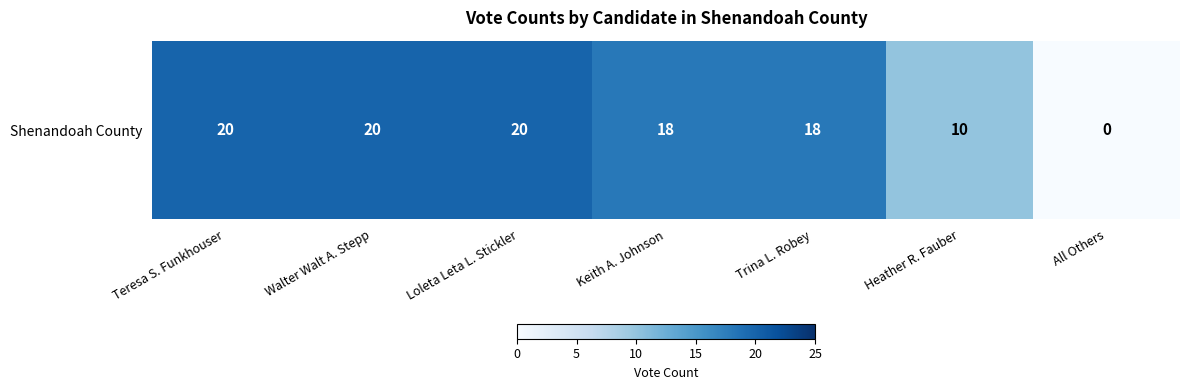

Where is the data nearest to the value 10?

Heather R. Fauber